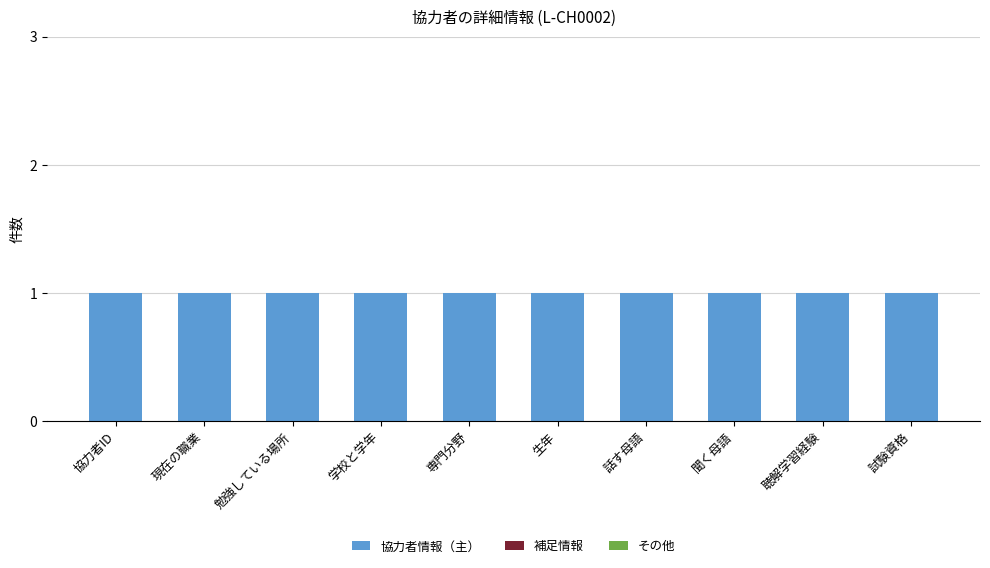

Which series has the largest total across all categories?

協力者情報（主）